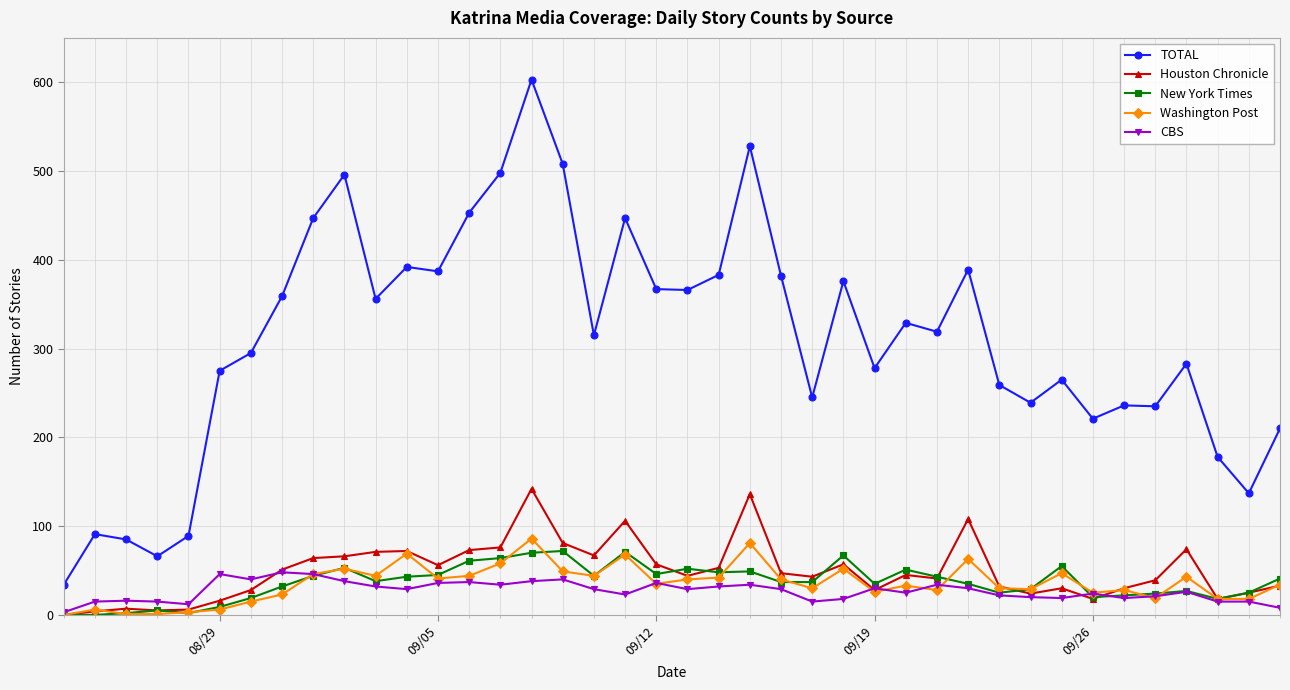

True or false: CBS has more than 1 points higher than both neighbors.

True